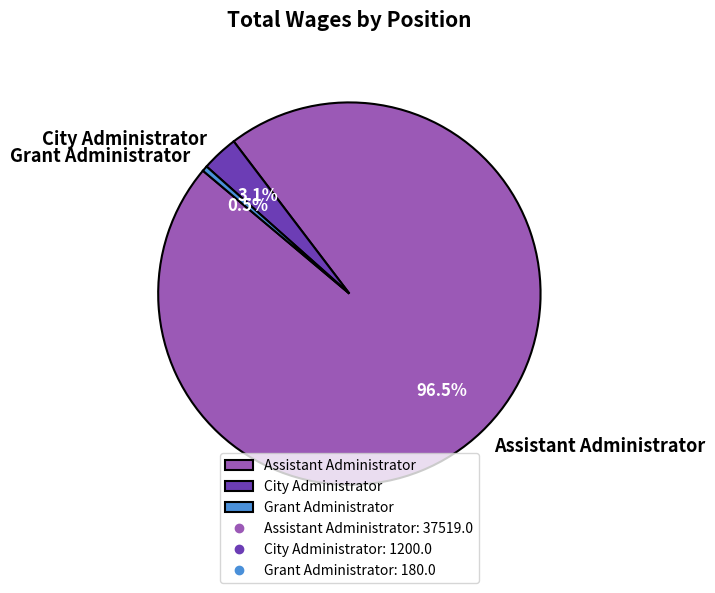

Rank the categories by value from lowest to highest.

Grant Administrator, City Administrator, Assistant Administrator